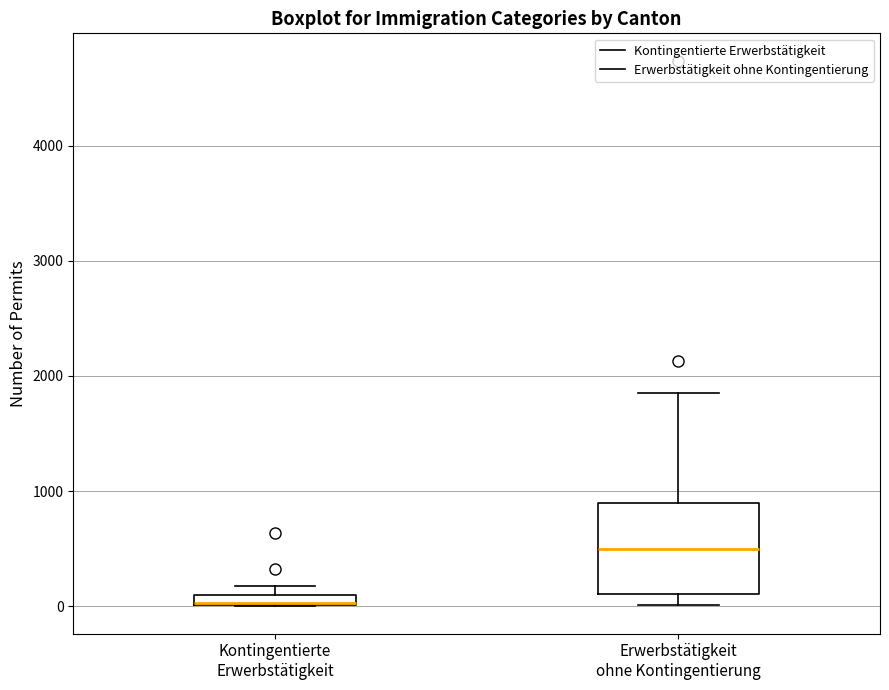

Which box is the tallest, from its lower edge to its upper edge?

Erwerbstätigkeit ohne Kontingentierung